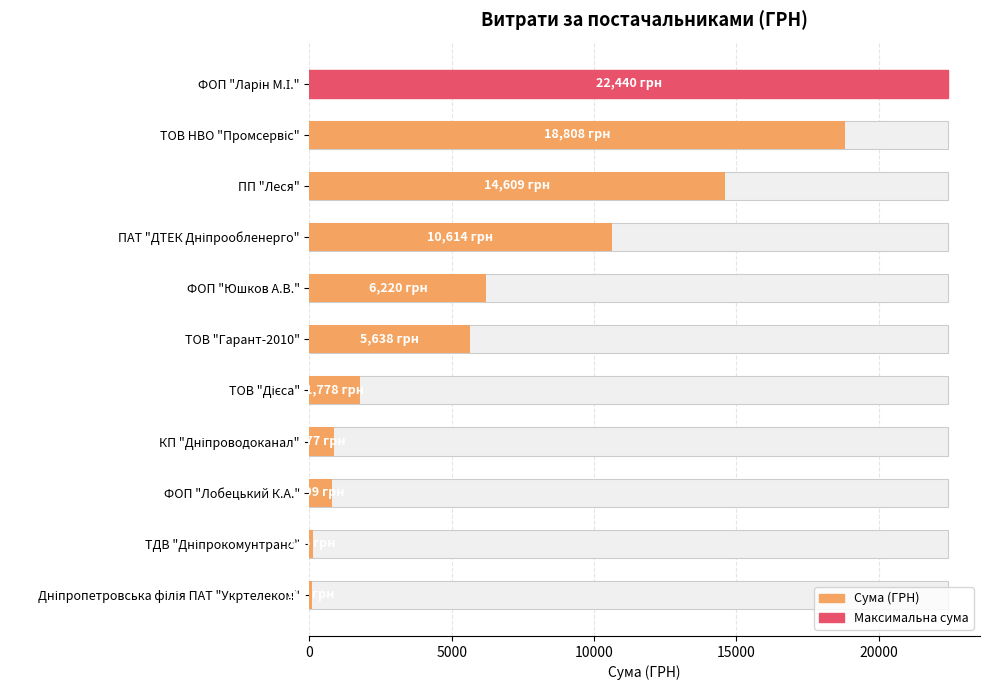

Are the bars grouped side by side (vs. stacked)?

No